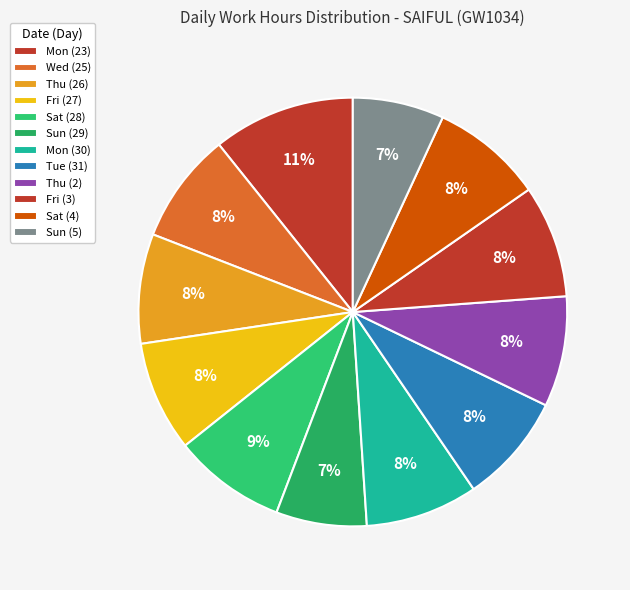

What portion of the pie excludes Thu (2)?

91.7%